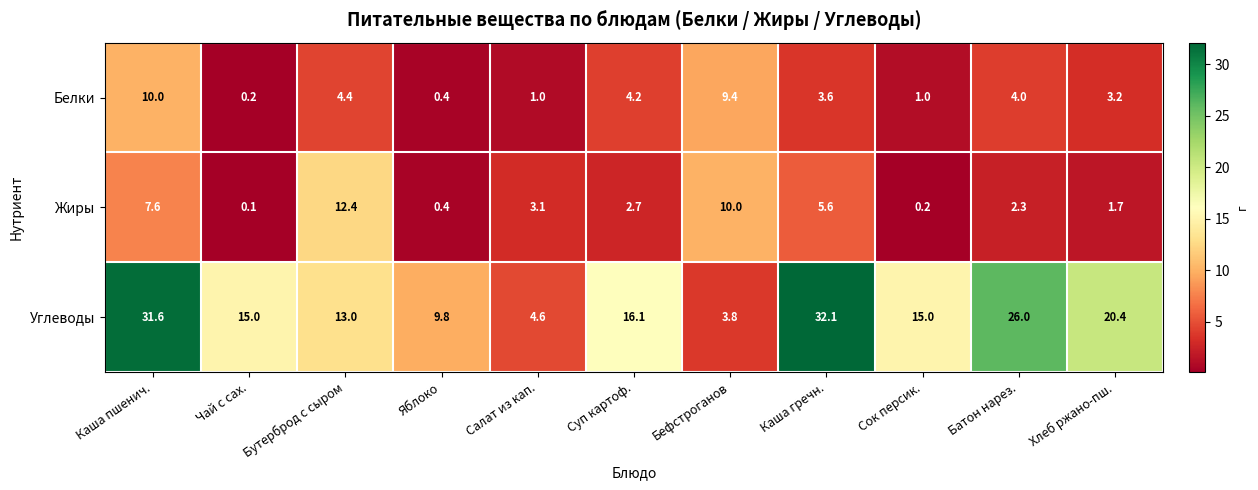

Where is Жиры nearest to the value 6?

Каша гречн.